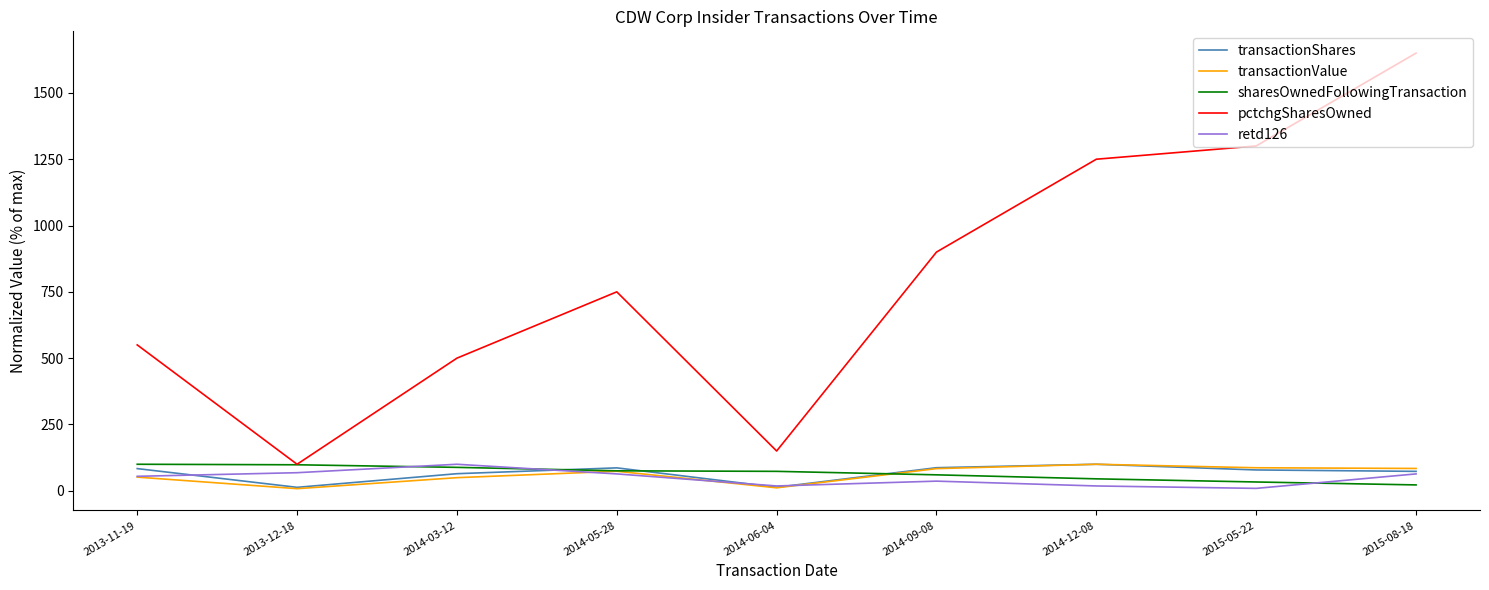

What is the maximum value for retd126?

100.0